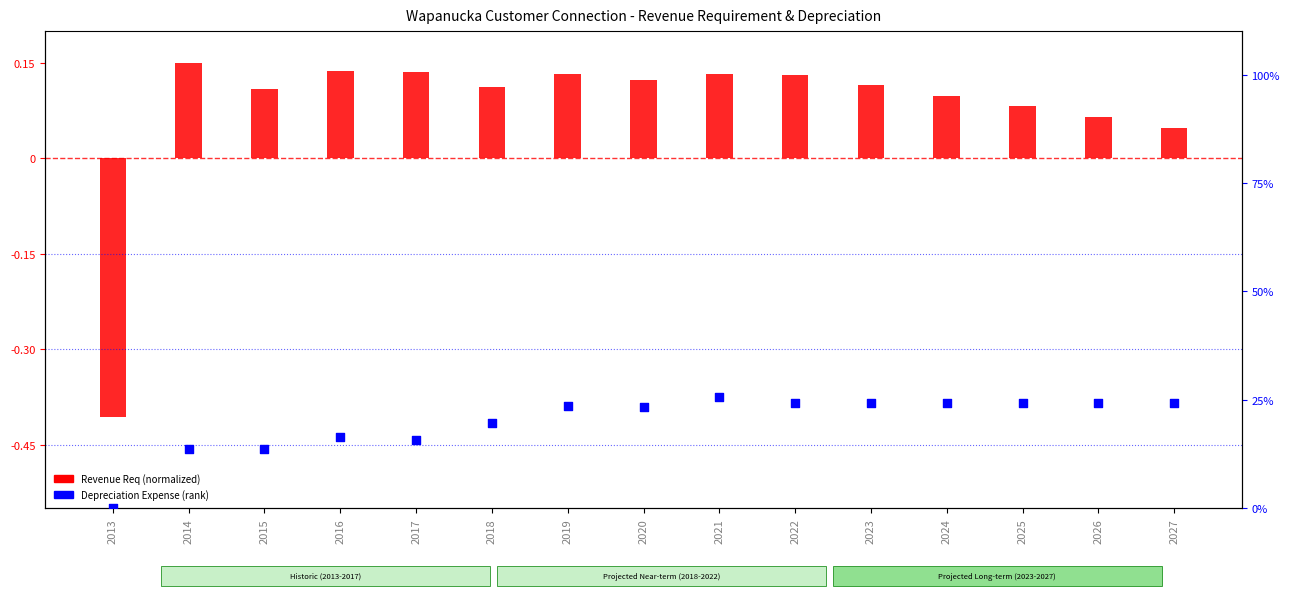

Which series contains the highest Y value?

Depreciation Expense (rank)